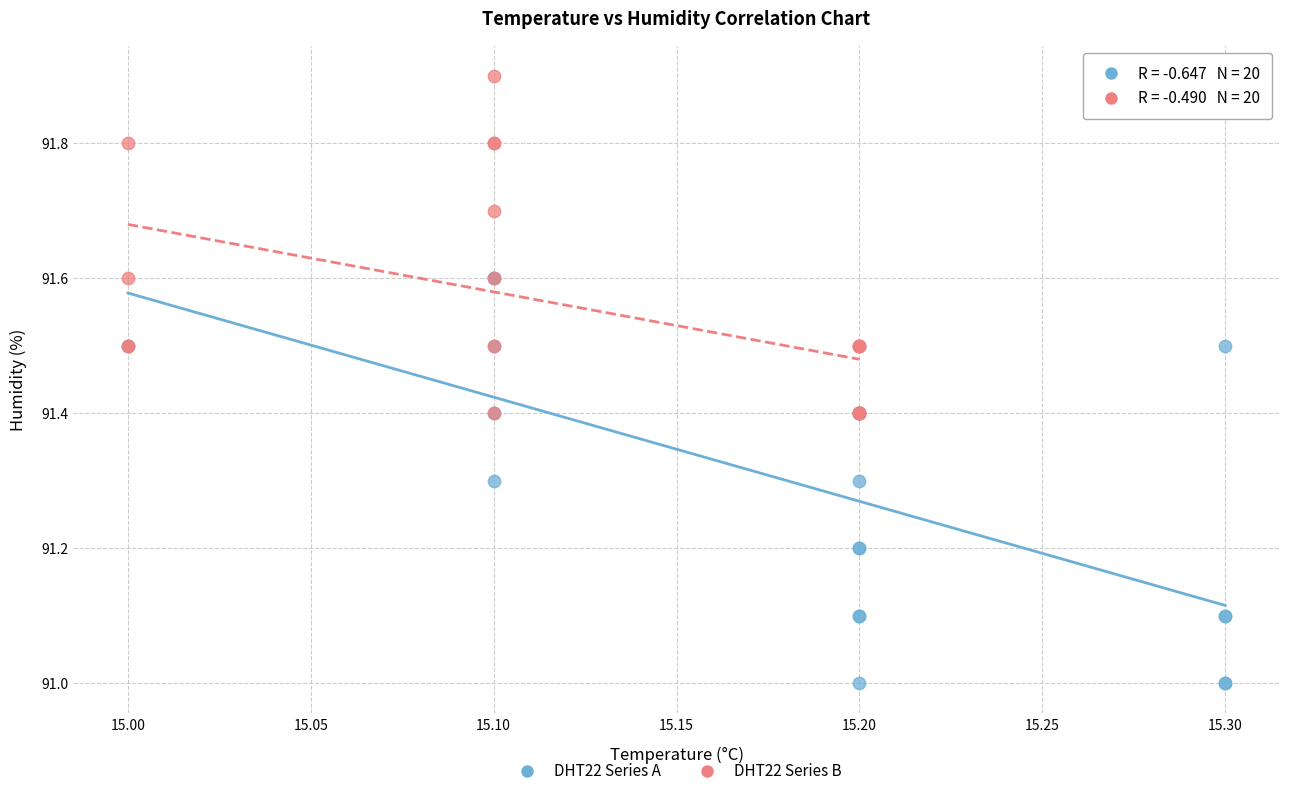

Which series reaches the minimum Y coordinate?

DHT22 Series A